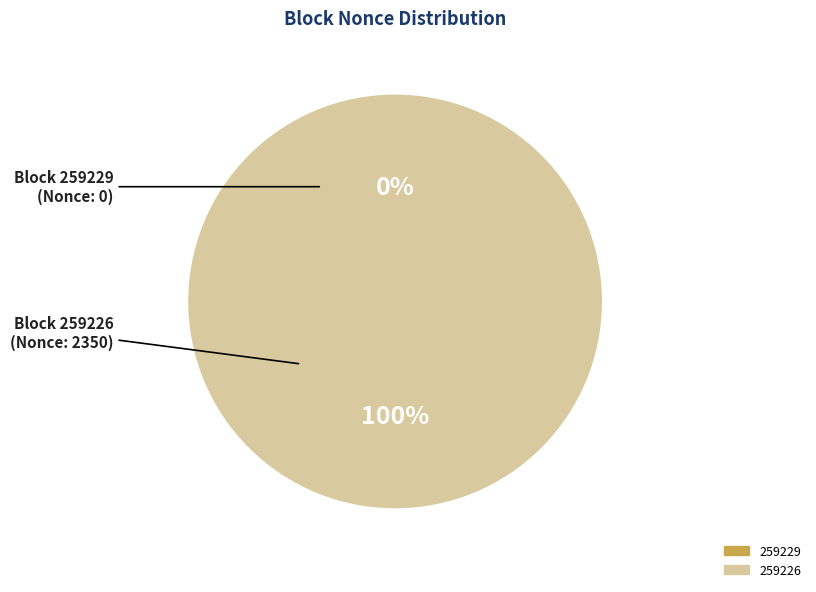

Which has a higher value, 259229 or 259226?

259226